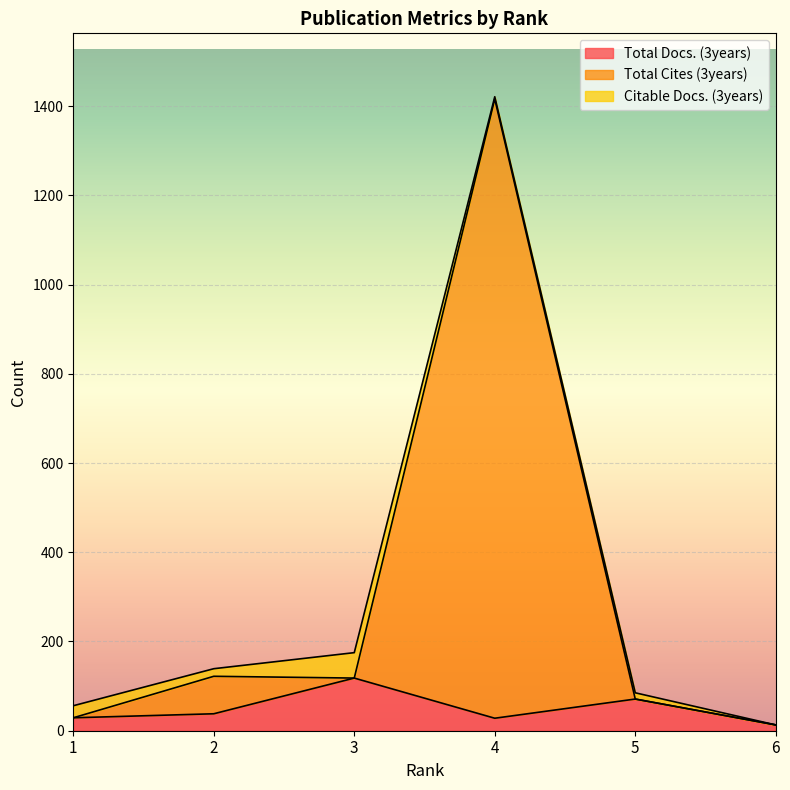

Which series has the largest total across all categories?

Total Cites (3years)